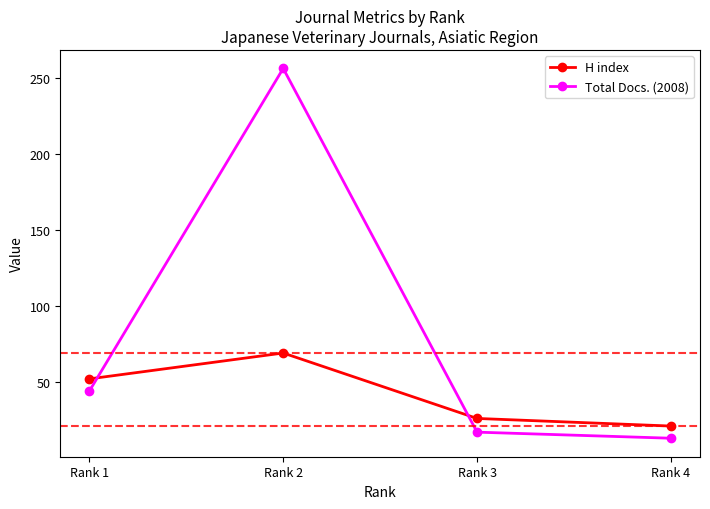

How many lines are shown in the chart?

2